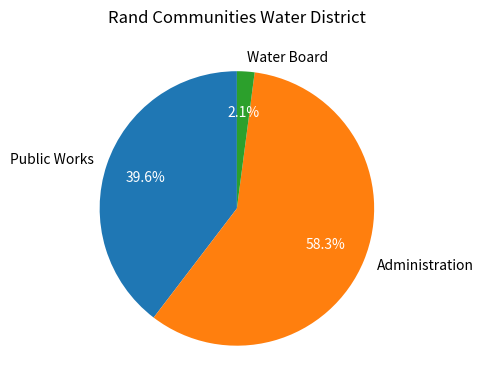

What percentage do Administration and Public Works together represent?

97.9%